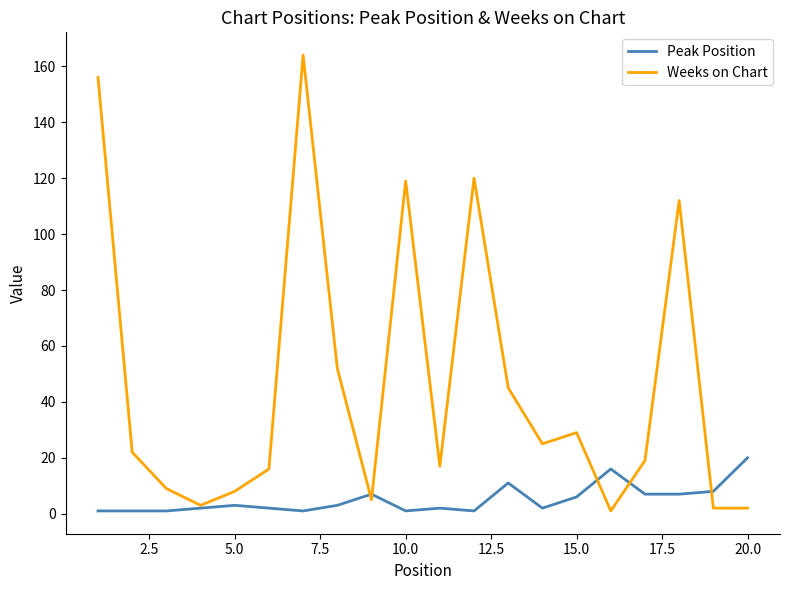

Which series has the widest spread of values?

Weeks on Chart